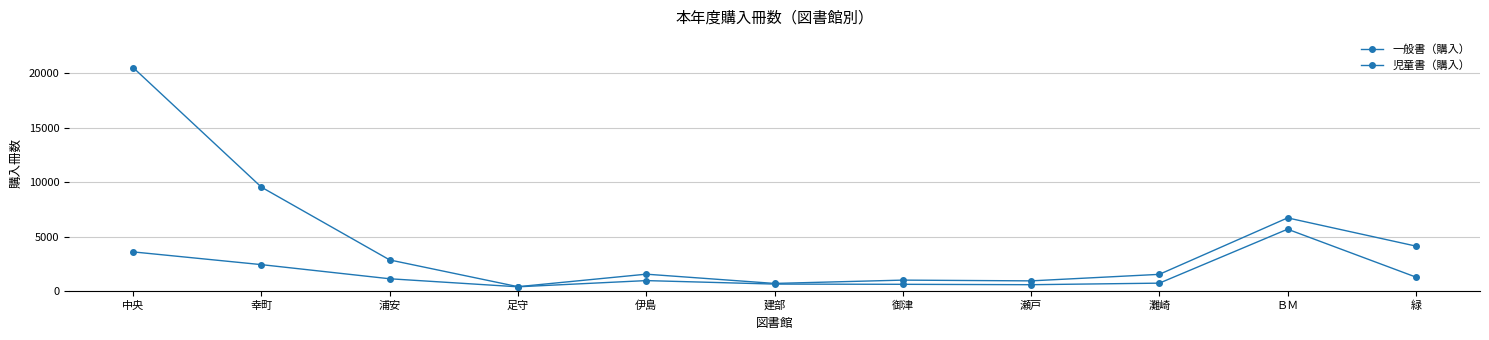

How many data points in 児童書（購入） are less than 956?

5